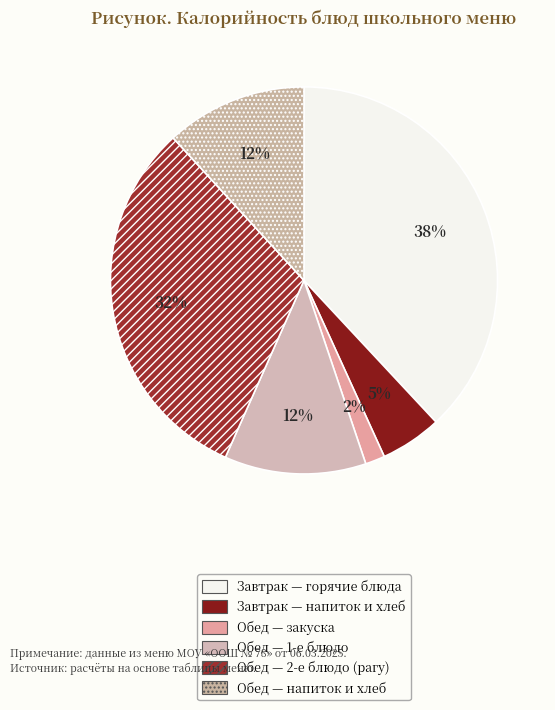

Count the number of slices in the pie.

6